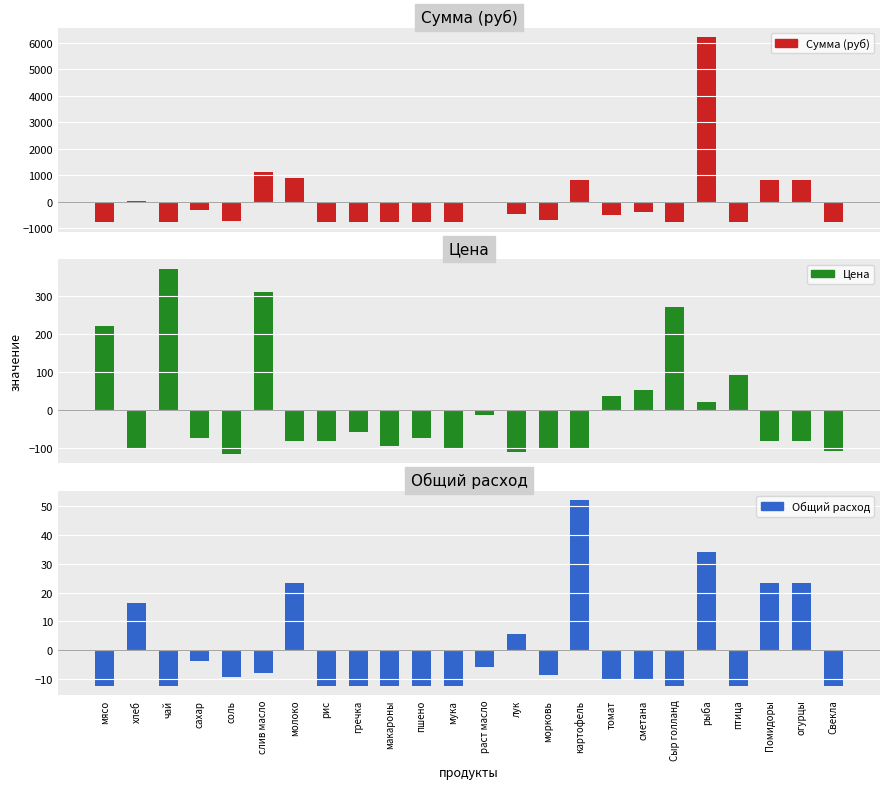

The Сумма (руб) series shows 838.5 at картофель. True or false?

True